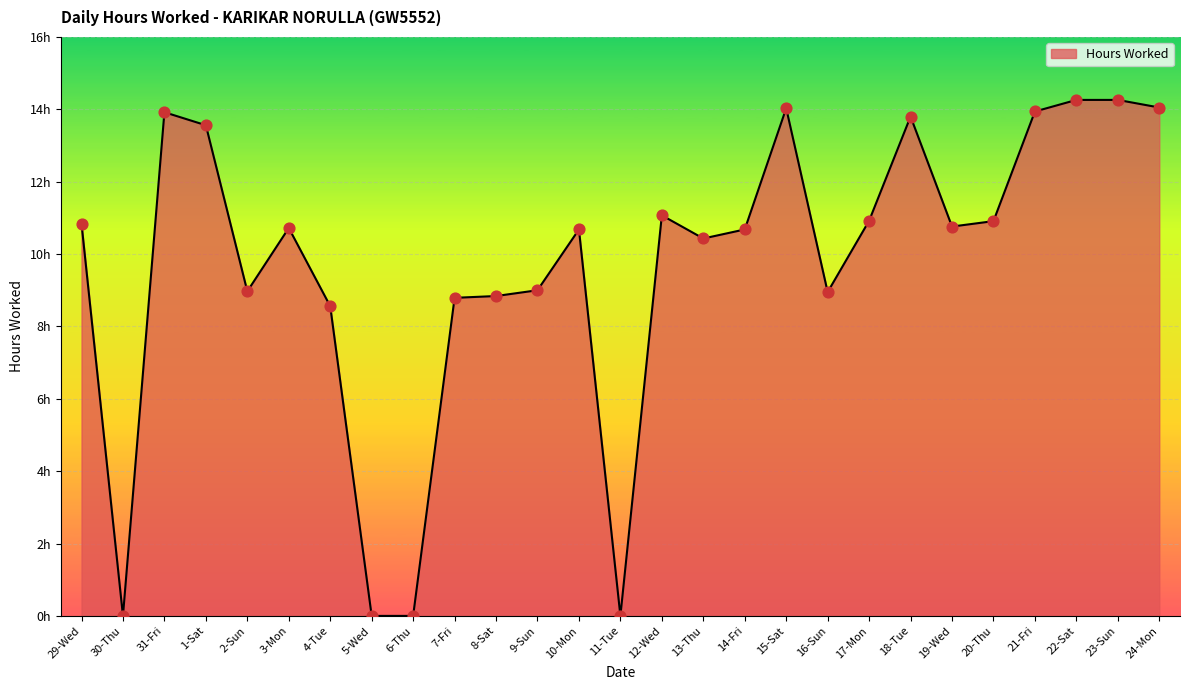

What is the ratio of the value at 20-Thu to the value at 10-Mon?

1.0